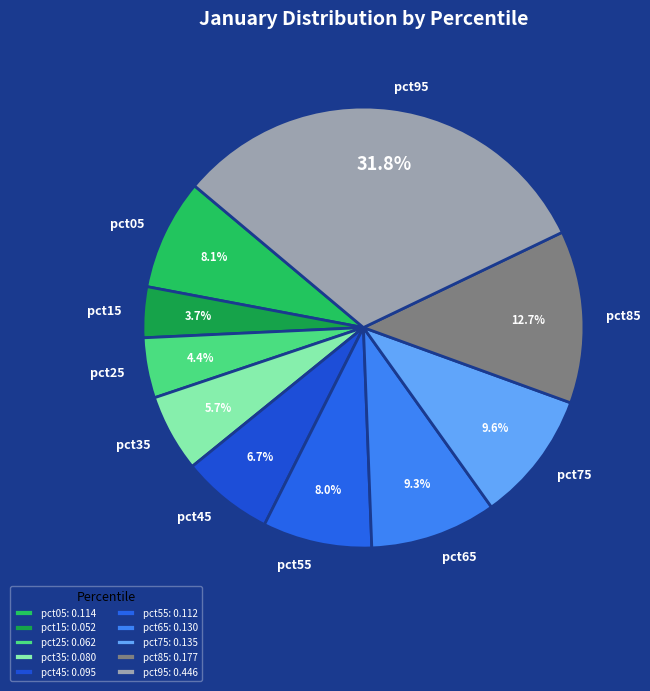

To the nearest percent, what is the combined percentage of pct25 and pct65?

14%